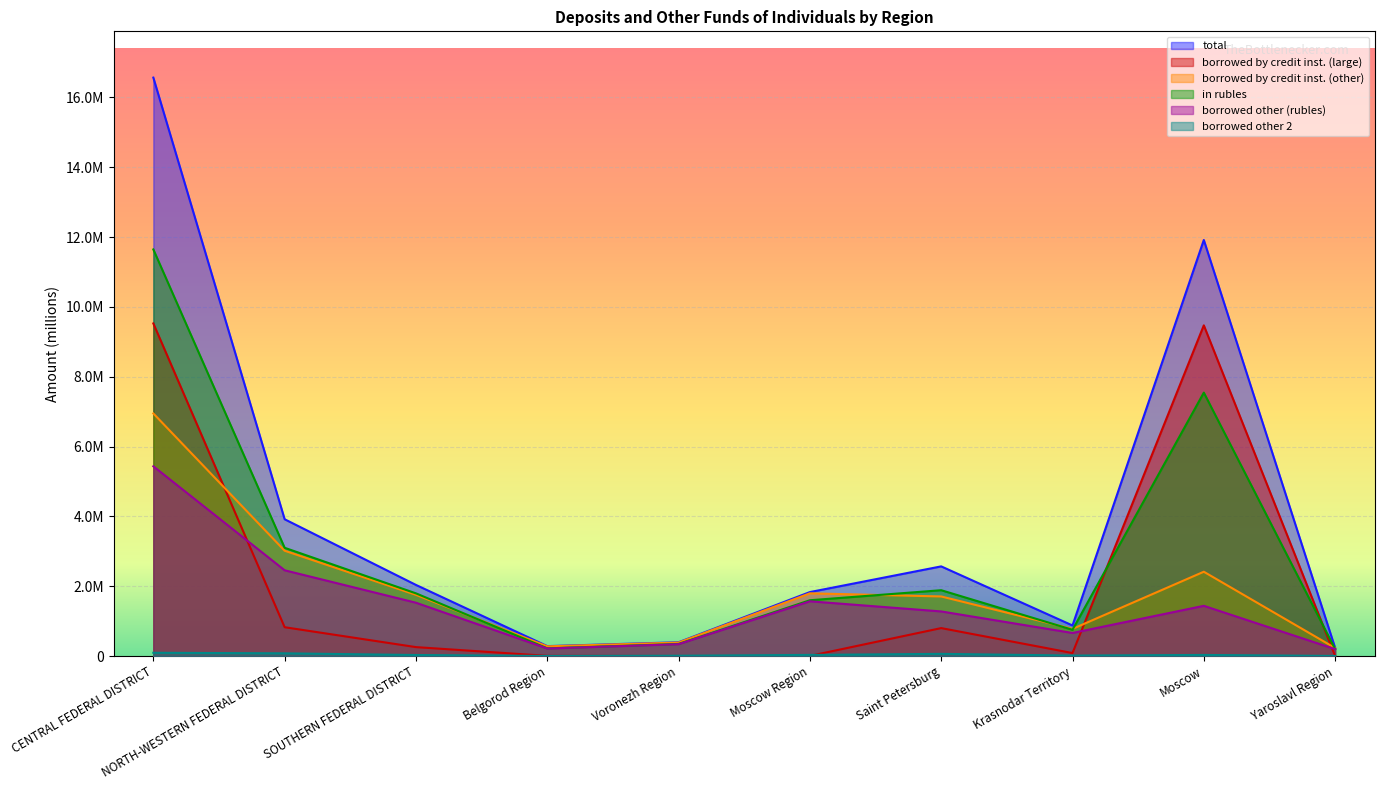

Reading right to left, what are all the values shown in this chart?

total: Yaroslavl Region=232489	Moscow=11914802	Krasnodar Territory=874874	Saint Petersburg=2567282	Moscow Region=1831328	Voronezh Region=394229	Belgorod Region=283403	SOUTHERN FEDERAL DISTRICT=2036206	NORTH-WESTERN FEDERAL DISTRICT=3917076	CENTRAL FEDERAL DISTRICT=16565566
borrowed by credit inst. (large): Yaroslavl Region=1307	Moscow=9470216	Krasnodar Territory=84989	Saint Petersburg=799782	Moscow Region=3685	Voronezh Region=0	Belgorod Region=4178	SOUTHERN FEDERAL DISTRICT=255193	NORTH-WESTERN FEDERAL DISTRICT=824826	CENTRAL FEDERAL DISTRICT=9525090
borrowed by credit inst. (other): Yaroslavl Region=229046	Moscow=2413845	Krasnodar Territory=777225	Saint Petersburg=1705728	Moscow Region=1795852	Voronezh Region=385478	Belgorod Region=277586	SOUTHERN FEDERAL DISTRICT=1751989	NORTH-WESTERN FEDERAL DISTRICT=3015324	CENTRAL FEDERAL DISTRICT=6947391
in rubles: Yaroslavl Region=200041	Moscow=7543806	Krasnodar Territory=751012	Saint Petersburg=1884715	Moscow Region=1596975	Voronezh Region=346036	Belgorod Region=219725	SOUTHERN FEDERAL DISTRICT=1794536	NORTH-WESTERN FEDERAL DISTRICT=3099535	CENTRAL FEDERAL DISTRICT=11644269
borrowed other (rubles): Yaroslavl Region=197014	Moscow=1437691	Krasnodar Territory=659850	Saint Petersburg=1277091	Moscow Region=1567312	Voronezh Region=338847	Belgorod Region=214918	SOUTHERN FEDERAL DISTRICT=1526705	NORTH-WESTERN FEDERAL DISTRICT=2455508	CENTRAL FEDERAL DISTRICT=5433731
borrowed other 2: Yaroslavl Region=2137	Moscow=30741	Krasnodar Territory=12660	Saint Petersburg=61772	Moscow Region=31791	Voronezh Region=8751	Belgorod Region=1640	SOUTHERN FEDERAL DISTRICT=29023	NORTH-WESTERN FEDERAL DISTRICT=76925	CENTRAL FEDERAL DISTRICT=93085